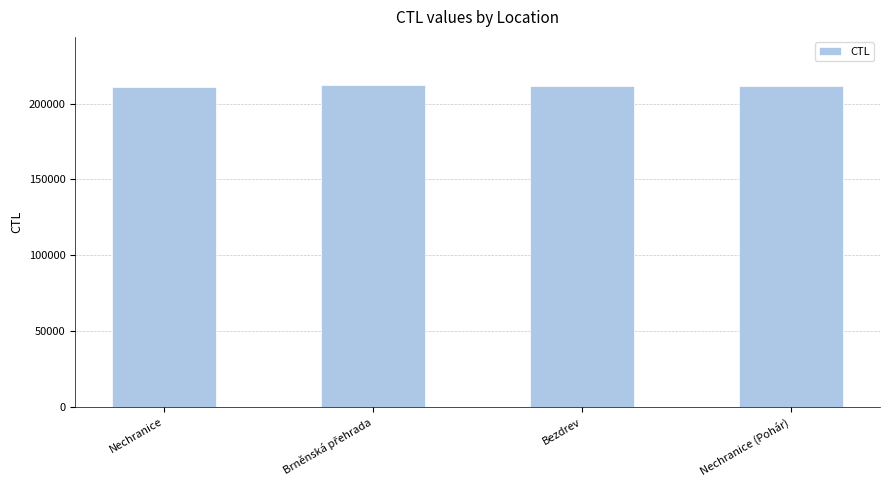

Count the values in the range 211329 to 212156.

3